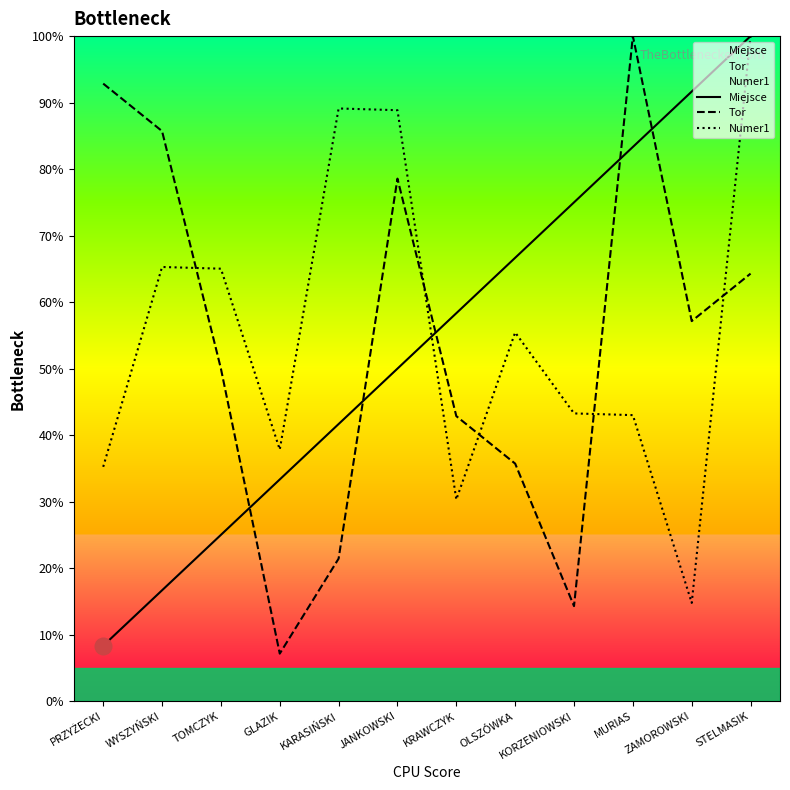

Between which two adjacent categories do Miejsce and Tor first intersect?

TOMCZYK and GLAZIK